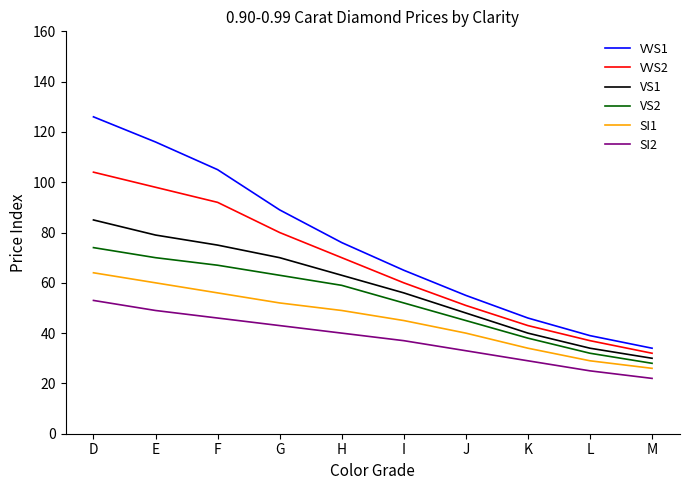

Read the VS2 value at I.

52